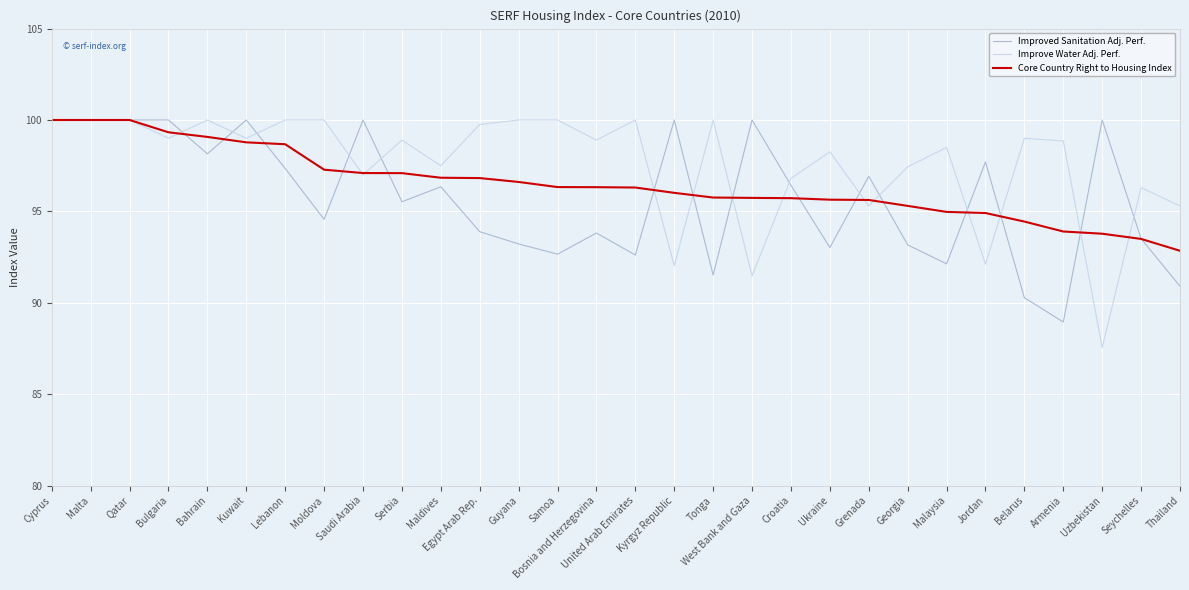

What is the difference between the highest and lowest values at Kuwait?

1.2